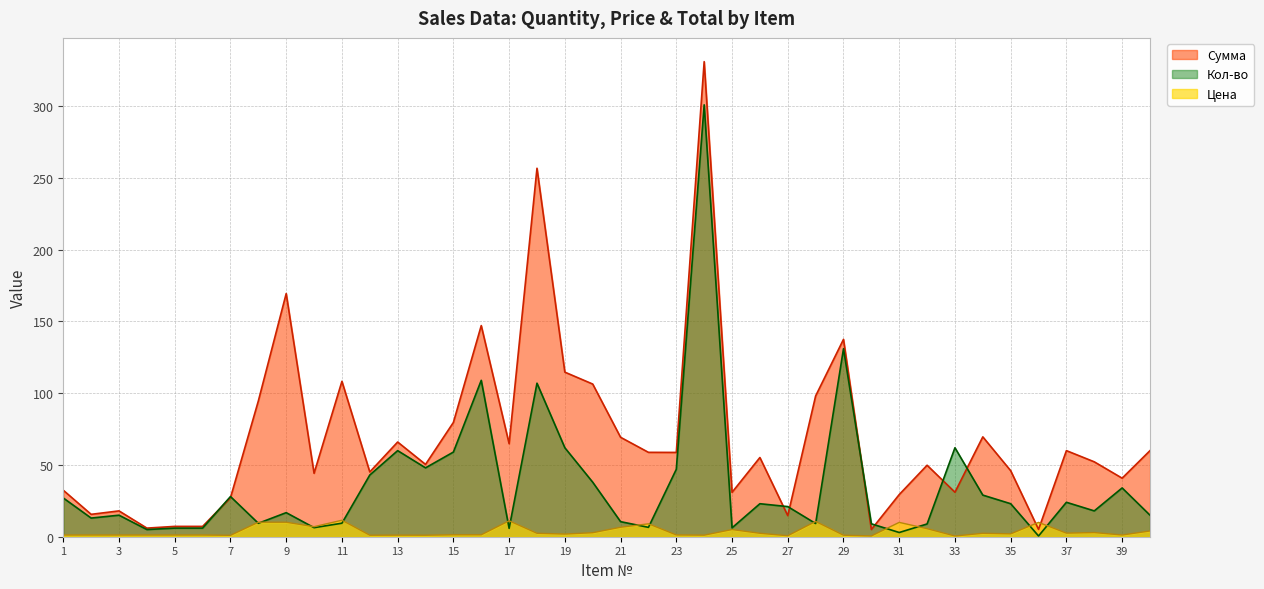

Rank the series at 21 from lowest to highest value.

Цена, Кол-во, Сумма